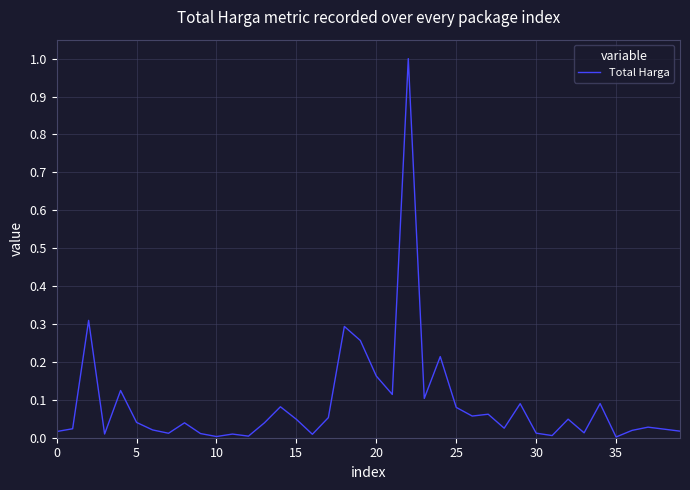

What is the difference between the maximum and minimum values?

1.0